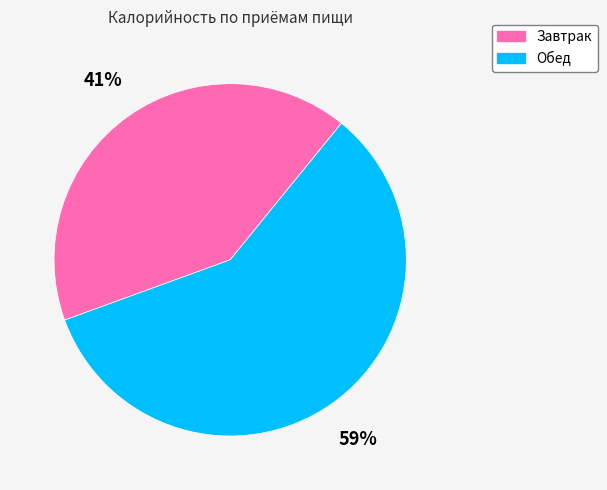

Rank the categories by value from highest to lowest.

Обед, Завтрак